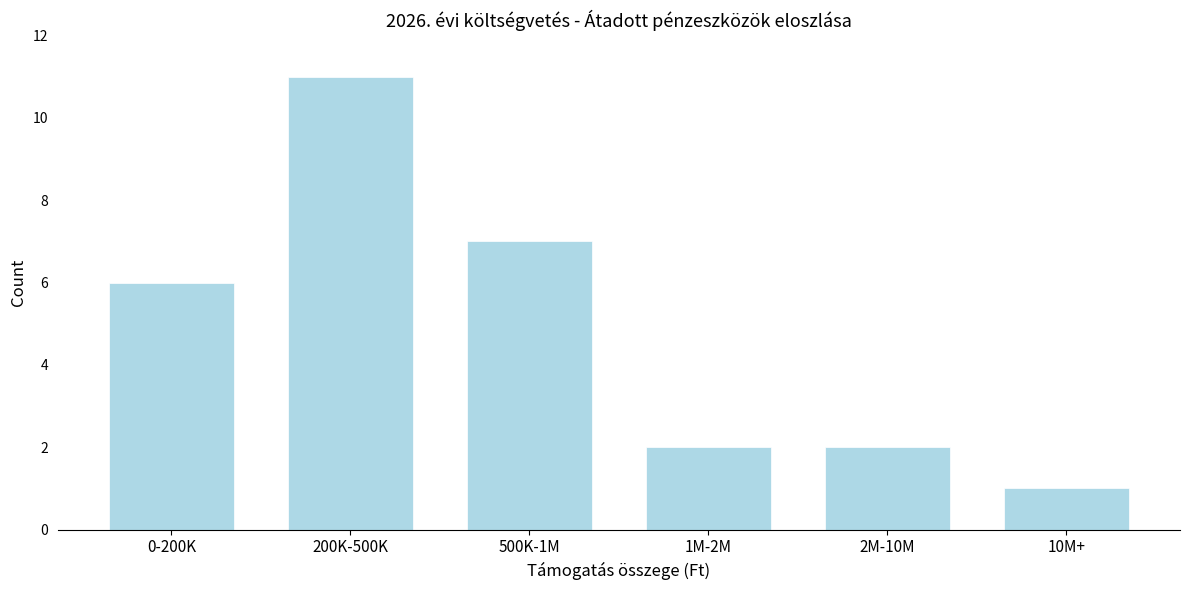

Reading left to right, extract all data points from this chart.

0-200K=6	200K-500K=11	500K-1M=7	1M-2M=2	2M-10M=2	10M+=1